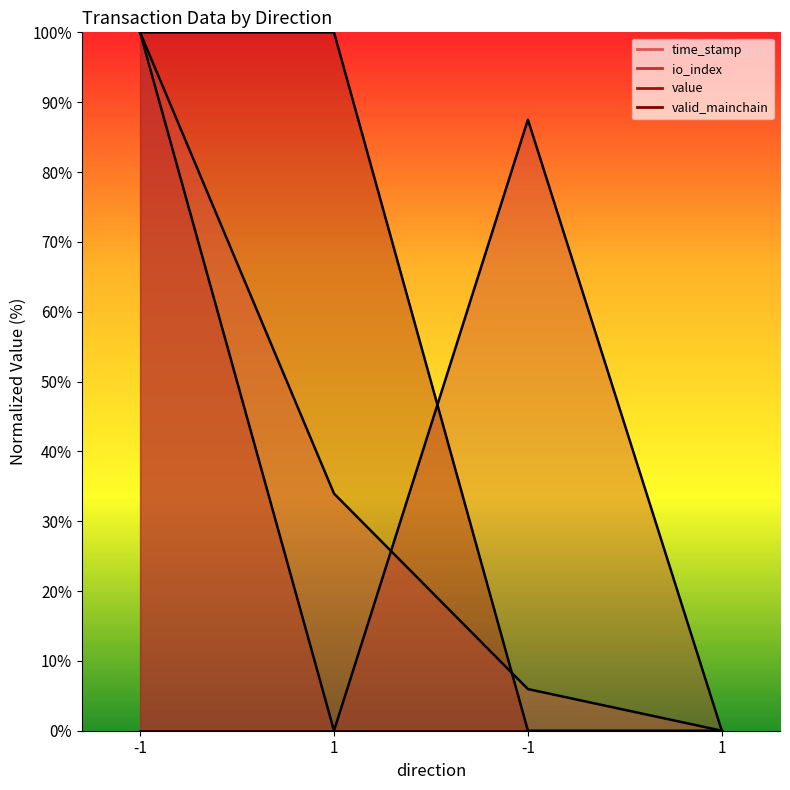

Between -1 and 1, which is larger?

-1